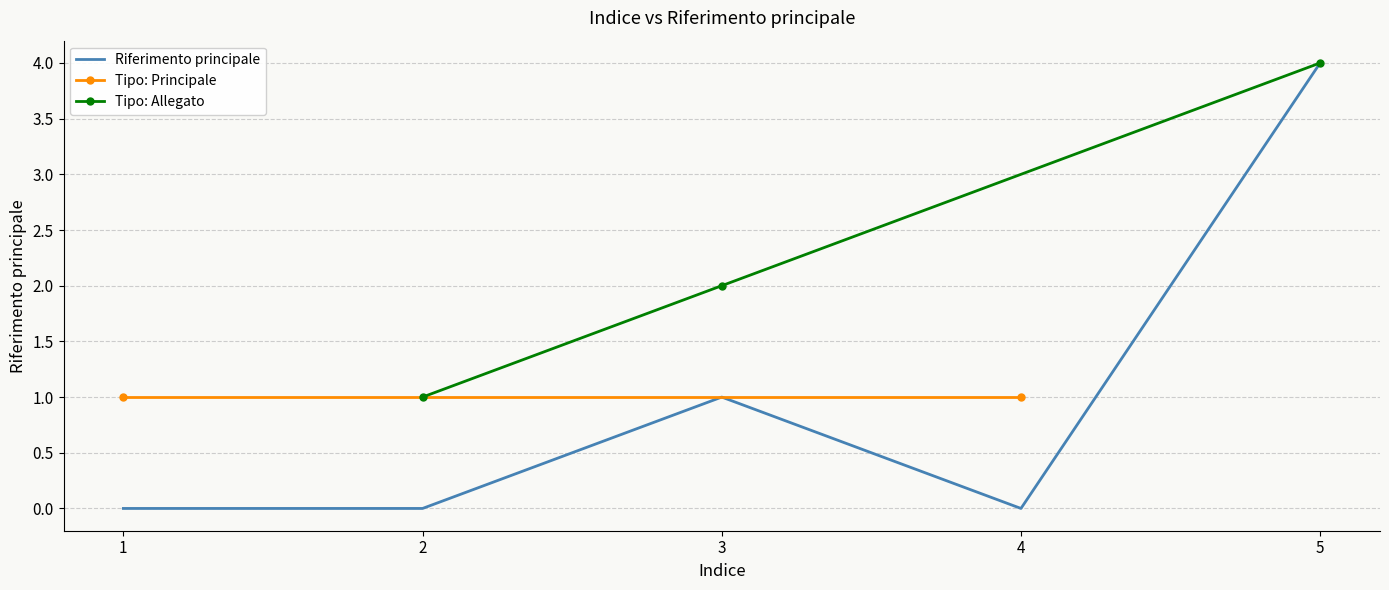

Is it true that Tipo: Allegato equals 3 at 3?

False